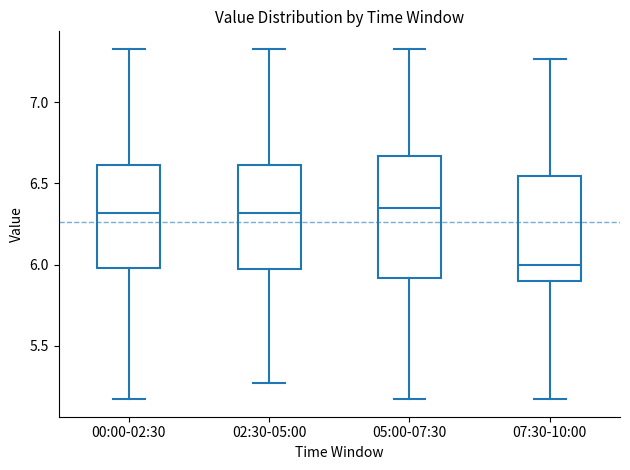

Comparing the boxes themselves (not the whiskers), which one is the tallest?

05:00-07:30